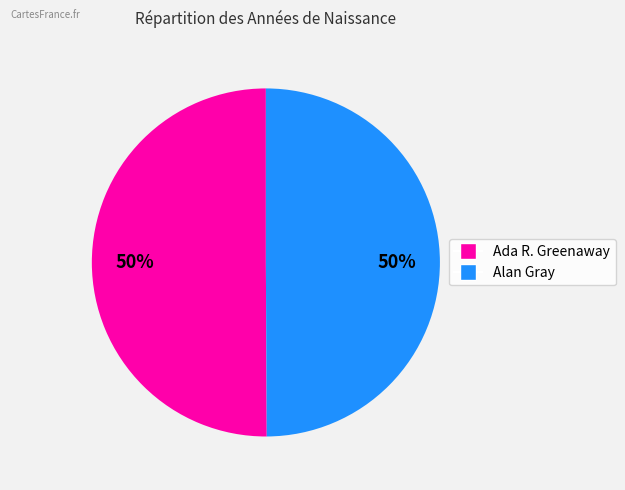

The Alan Gray slice represents 50% of the pie. True or false?

True